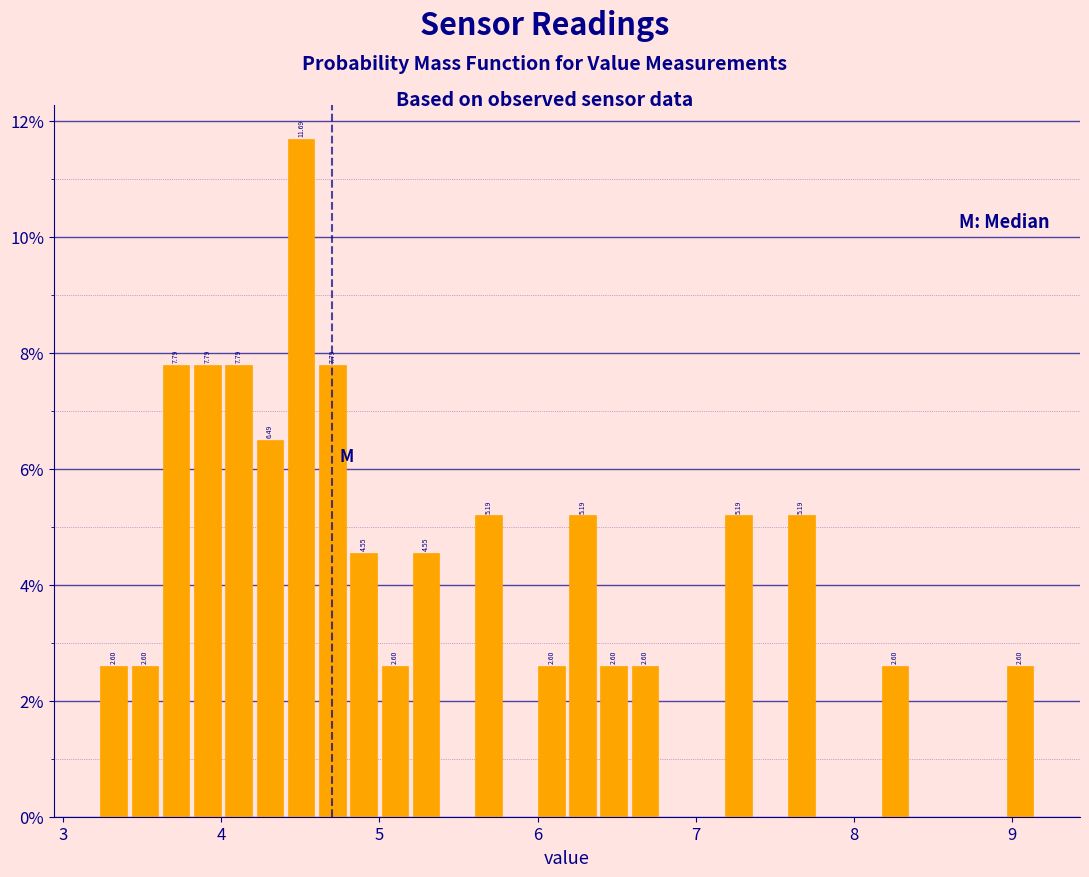

Around what value on the x-axis is the tallest bar? Give the approximate position of its centre, as read against the axis.

4.5